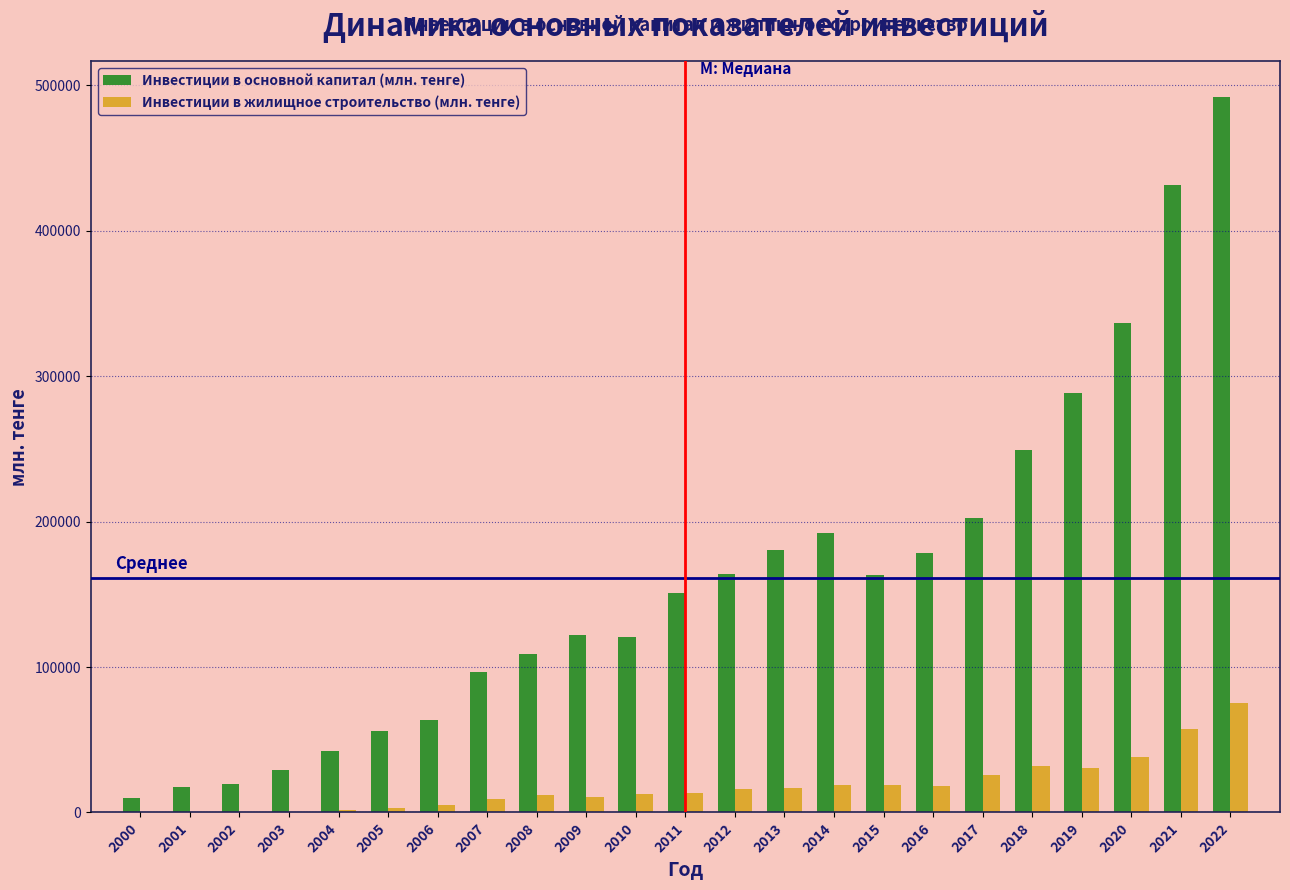

The value of Инвестиции в основной капитал (млн. тенге) at 2004 is 11482. True or false?

False